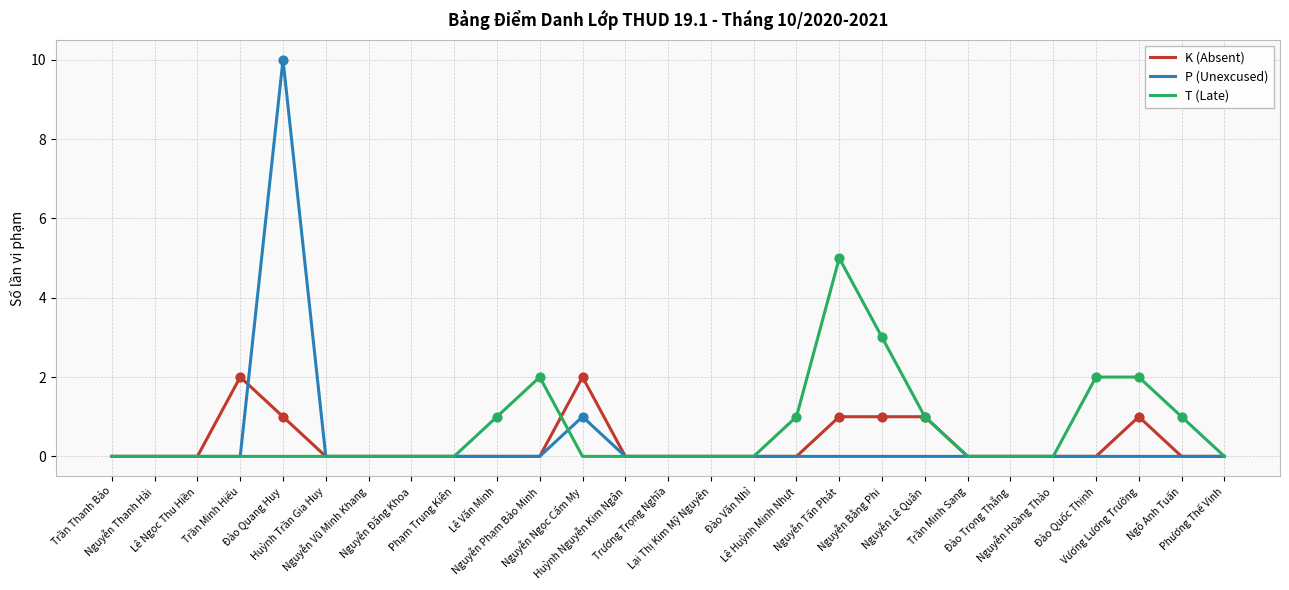

At how many categories does at least one series exceed 4?

2